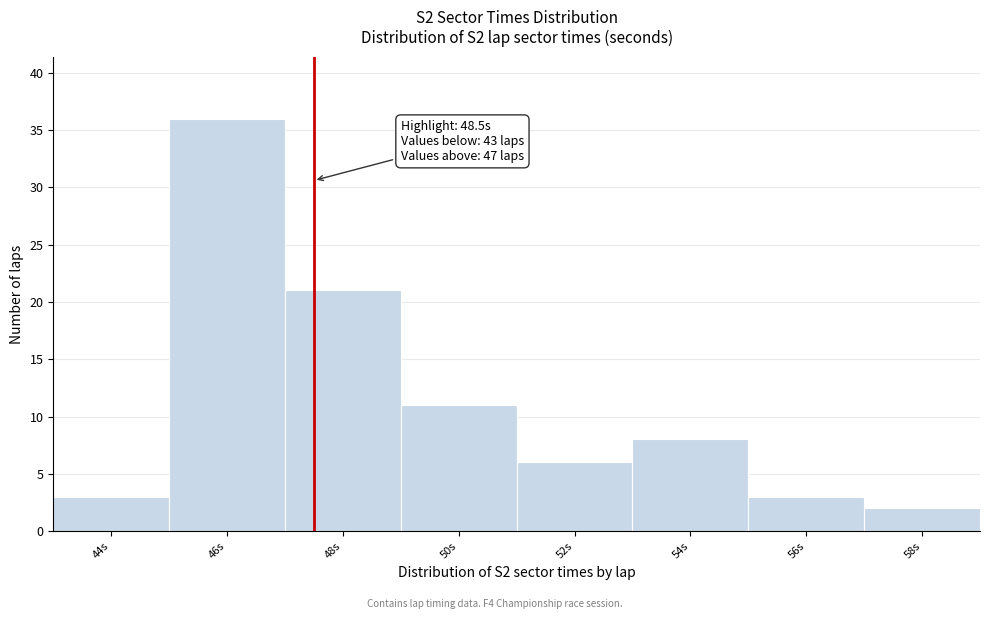

Reading left to right, transcribe all the data shown in this chart.

3	36	21	11	6	8	3	2